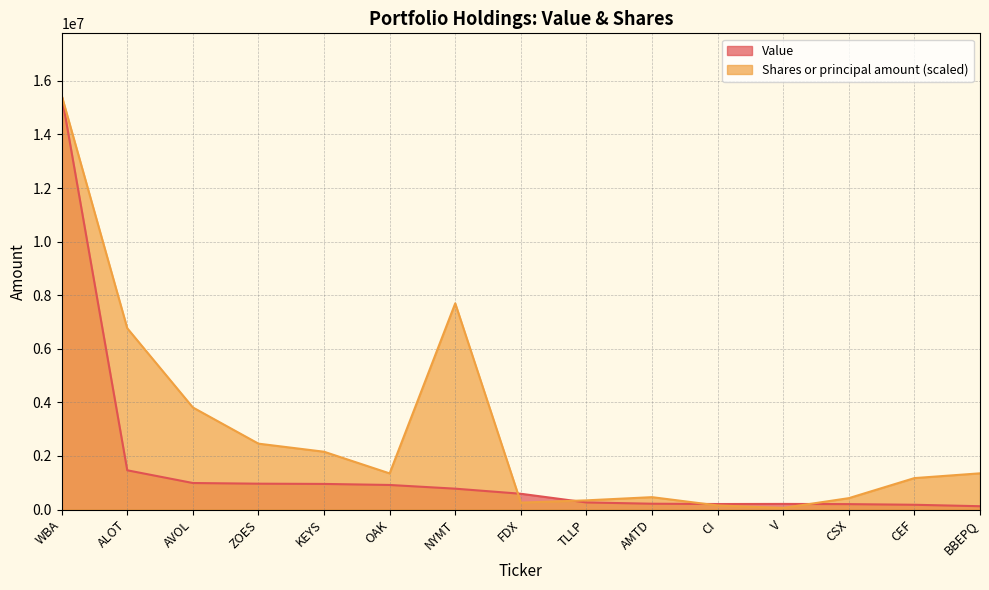

Where does the Shares or principal amount series first go above 1348744?

WBA